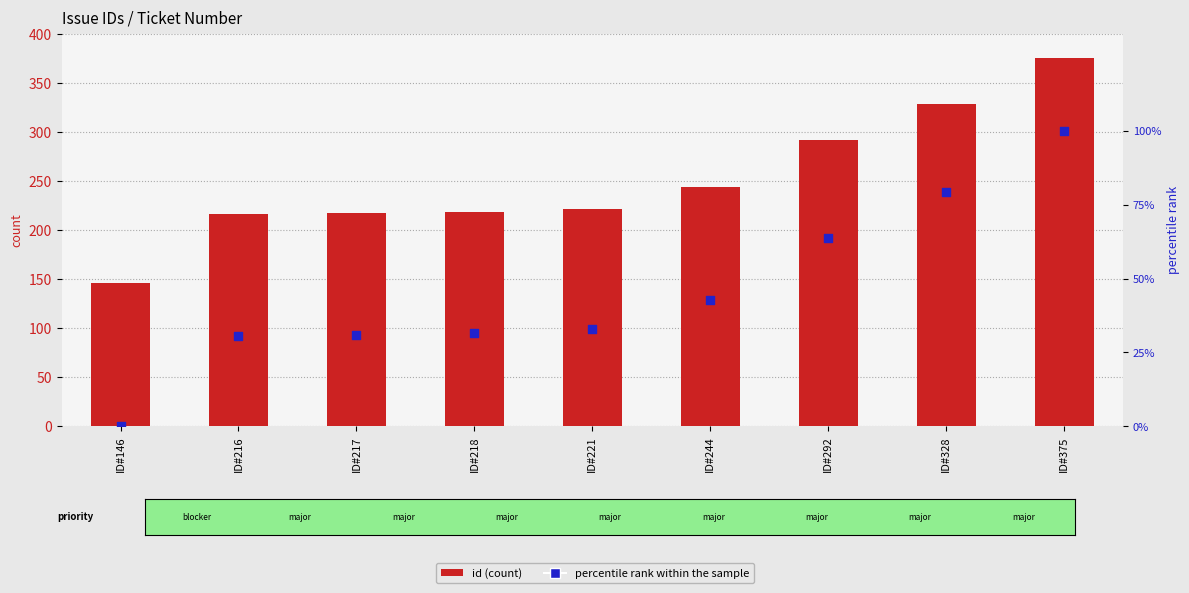

At how many categories does at least one series exceed 140?

9